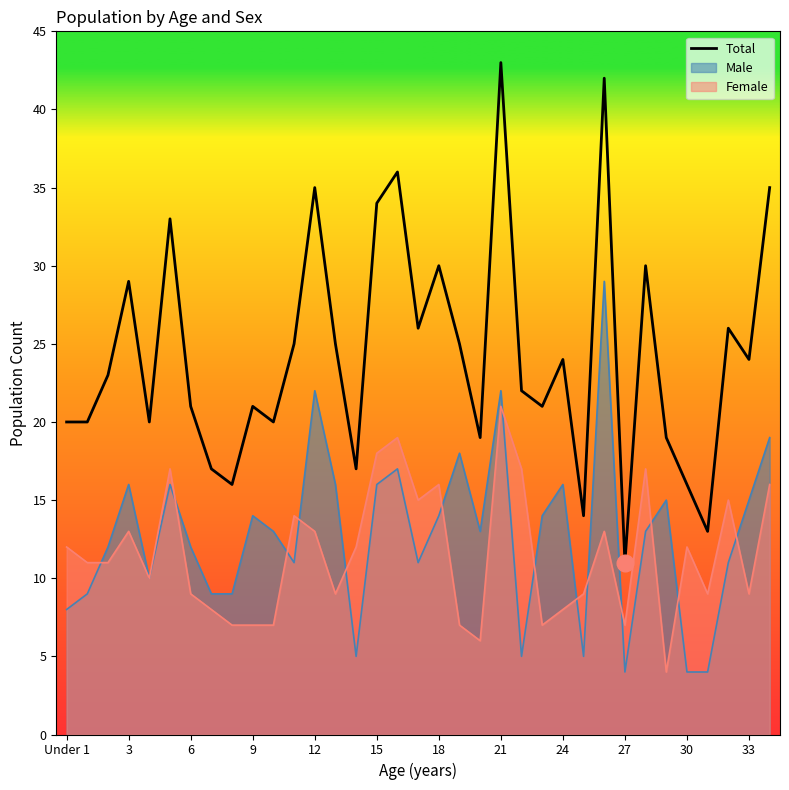

What is the highest value of the Total series?

43